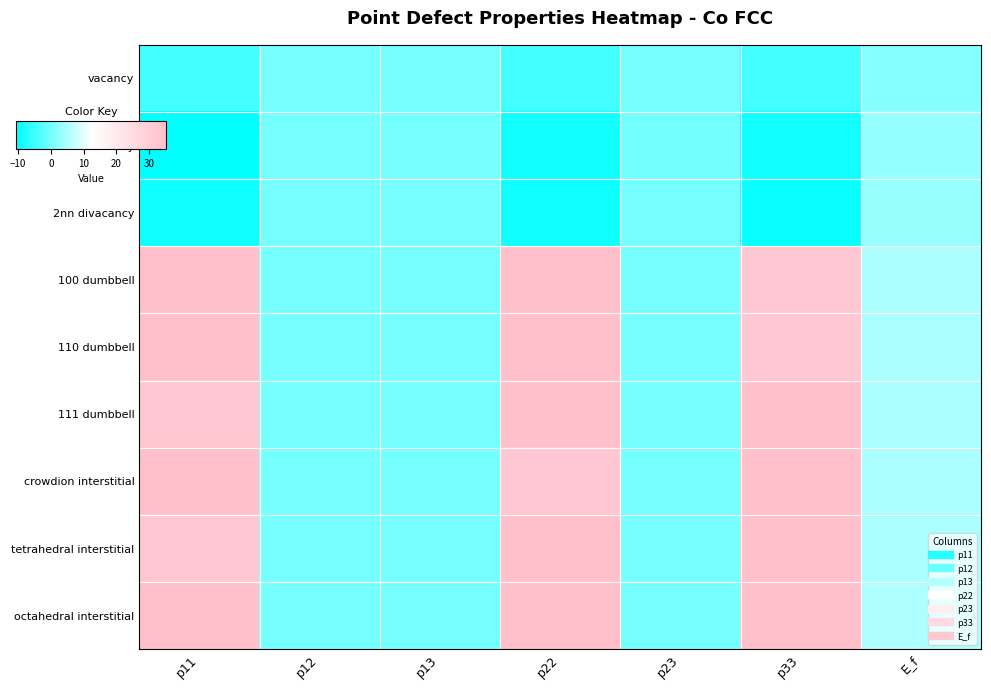

Which series changed the most between p11 and p12?

octahedral interstitial